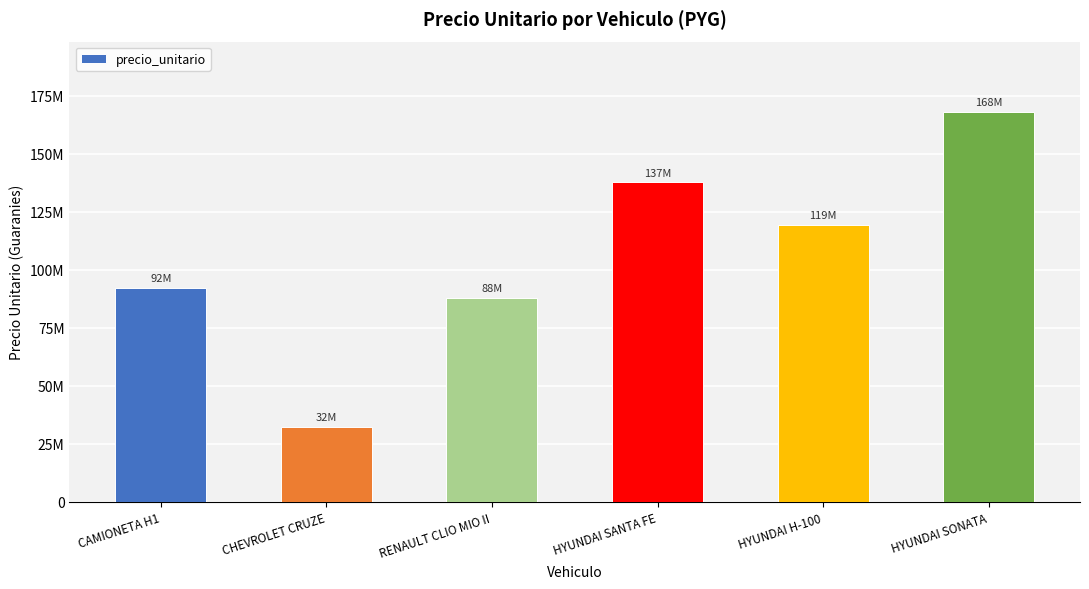

Does the chart contain any negative values?

No